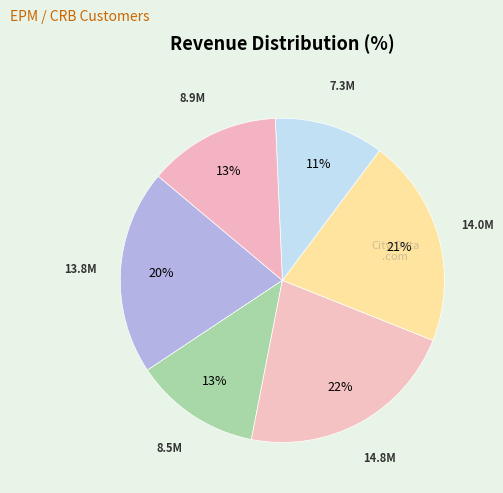

Count the number of slices in the pie.

6